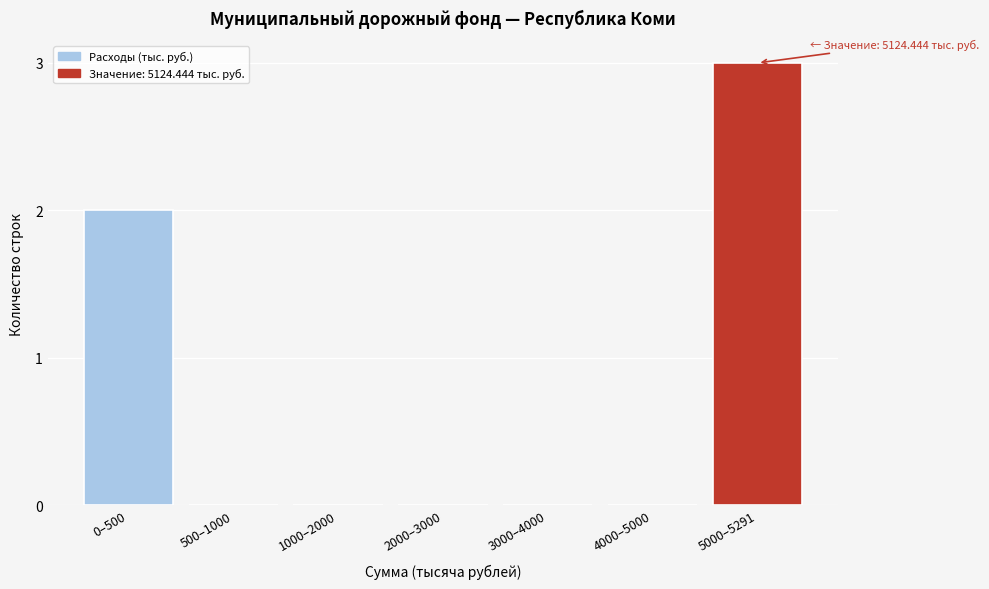

Reading left to right, list all the values displayed in this chart.

0–500=2	500–1000=0	1000–2000=0	2000–3000=0	3000–4000=0	4000–5000=0	5000–5291=3